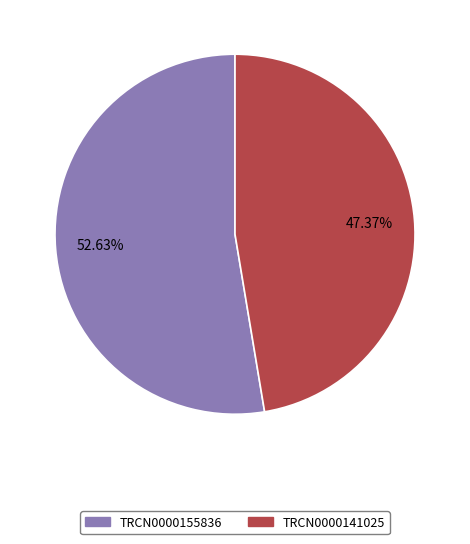

The TRCN0000141025 slice represents 47% of the pie. True or false?

True